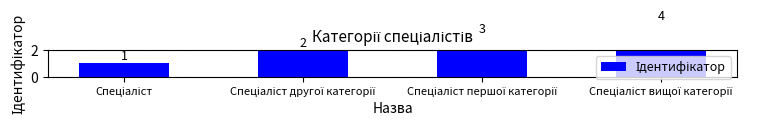

What is the average value?

2